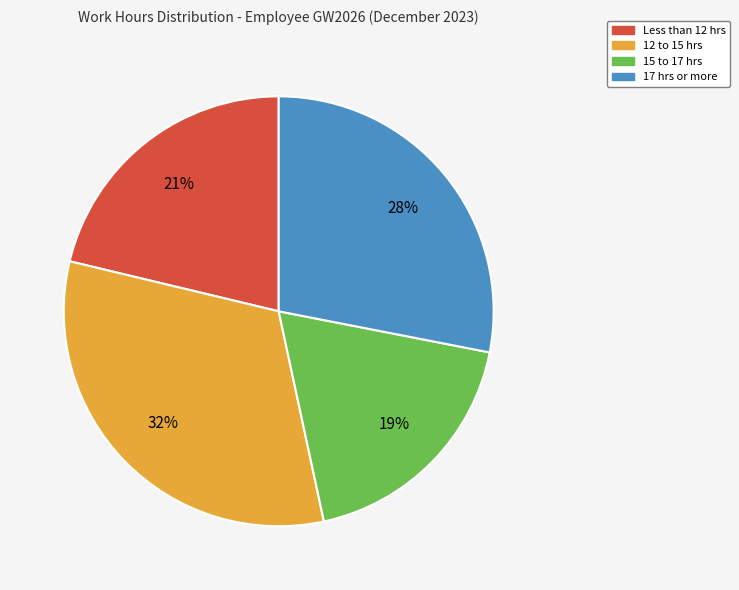

Does any single category account for the majority?

No